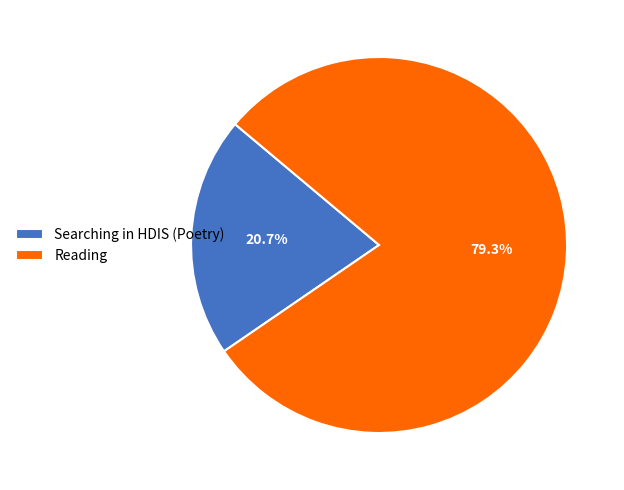

To the nearest percent, what is the average slice percentage?

50%